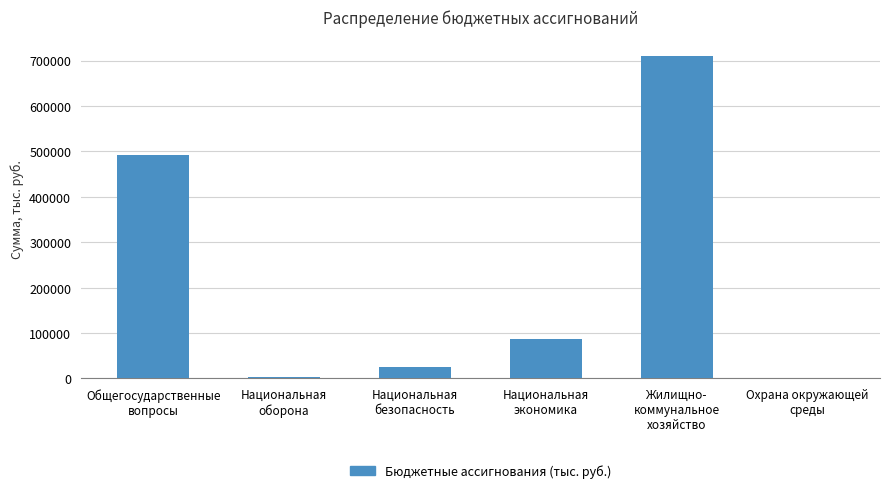

What is the sum of all values?

1317117.7